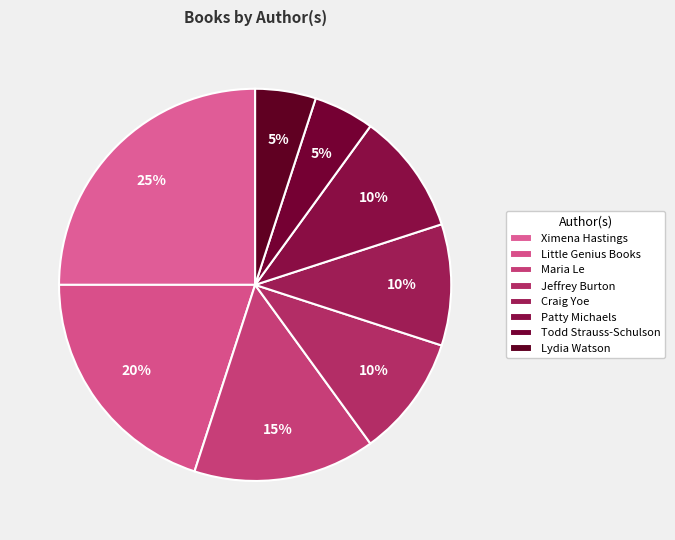

What is the change in value from Jeffrey Burton to Lydia Watson?

-1